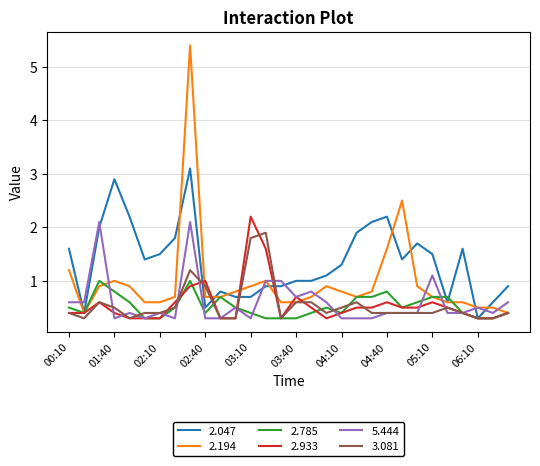

Which series has the widest spread of values?

2.194